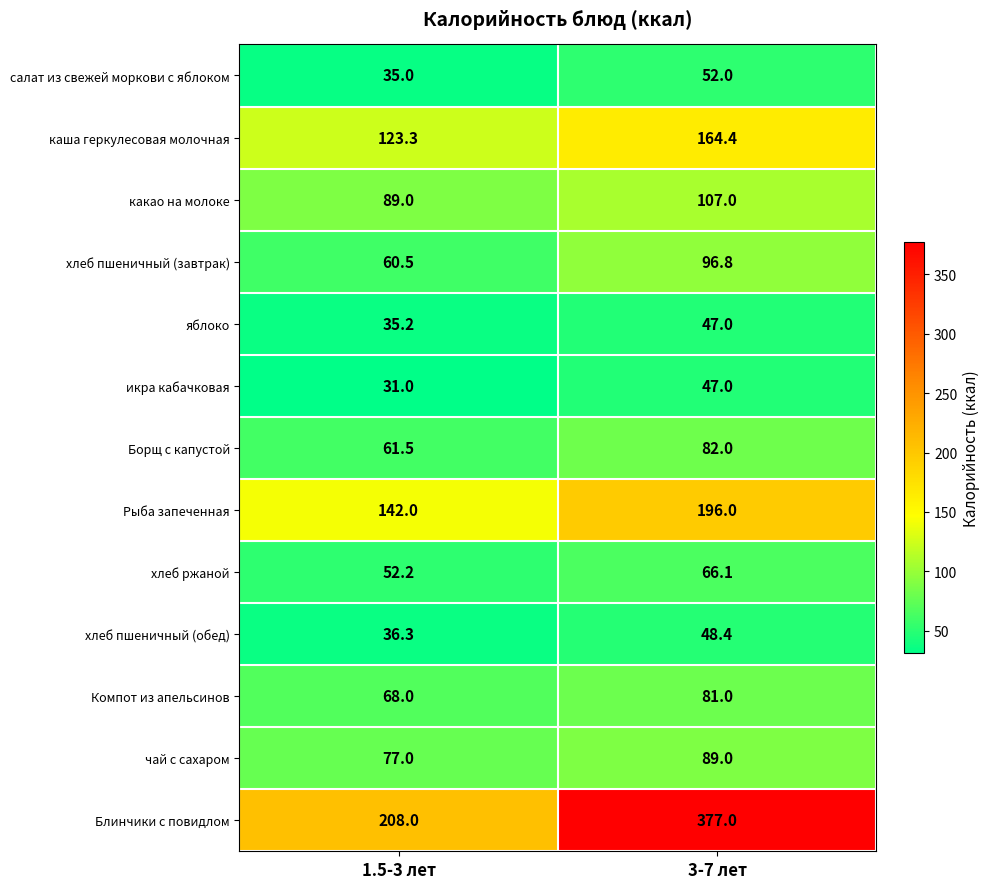

What value does the яблоко series have at 3-7 лет?

47.0